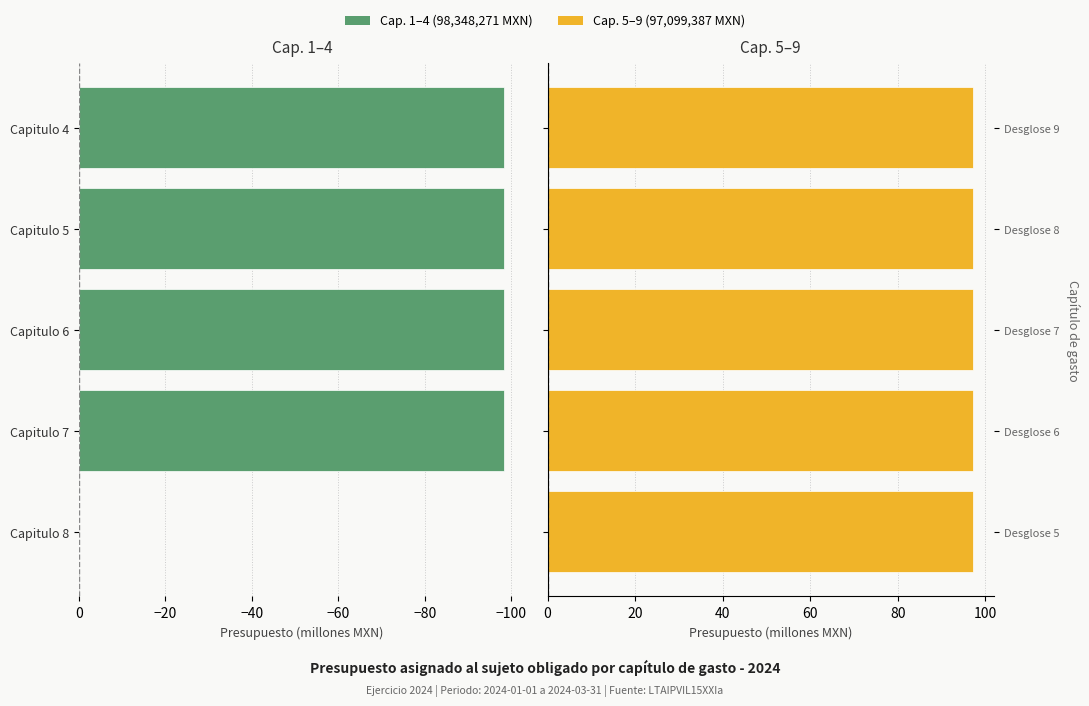

Which series has the widest spread of values?

Cap. 1–4 (98,348,271 MXN)